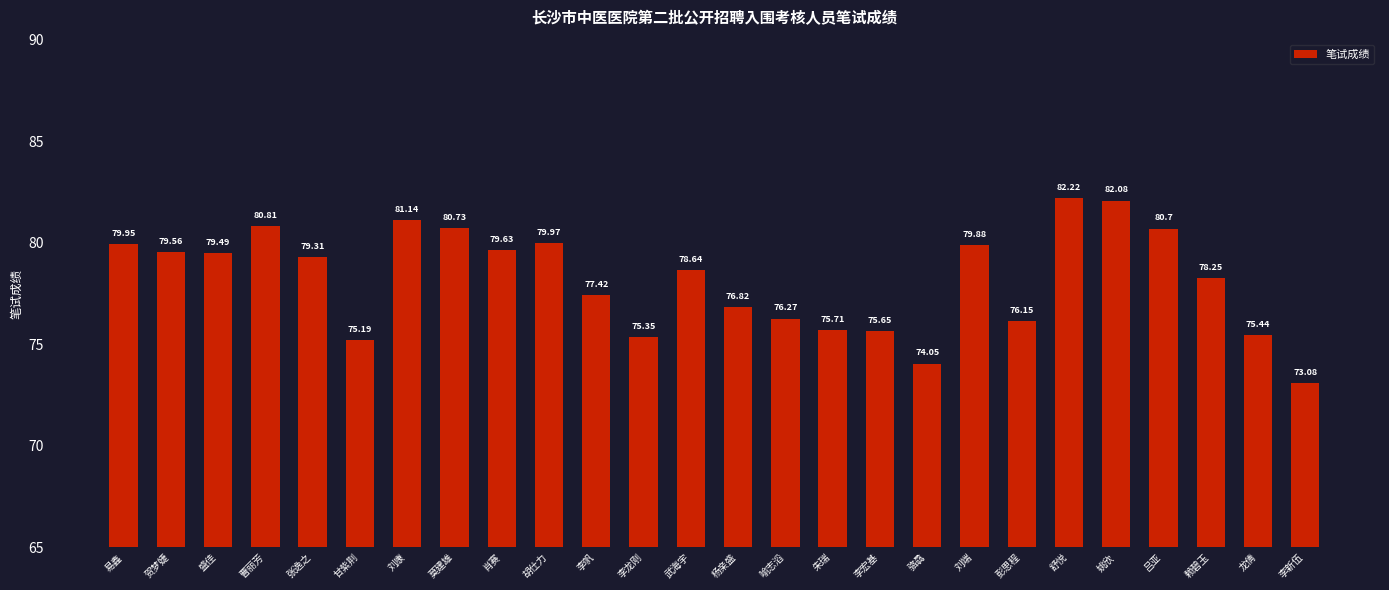

What is the average value?

78.2